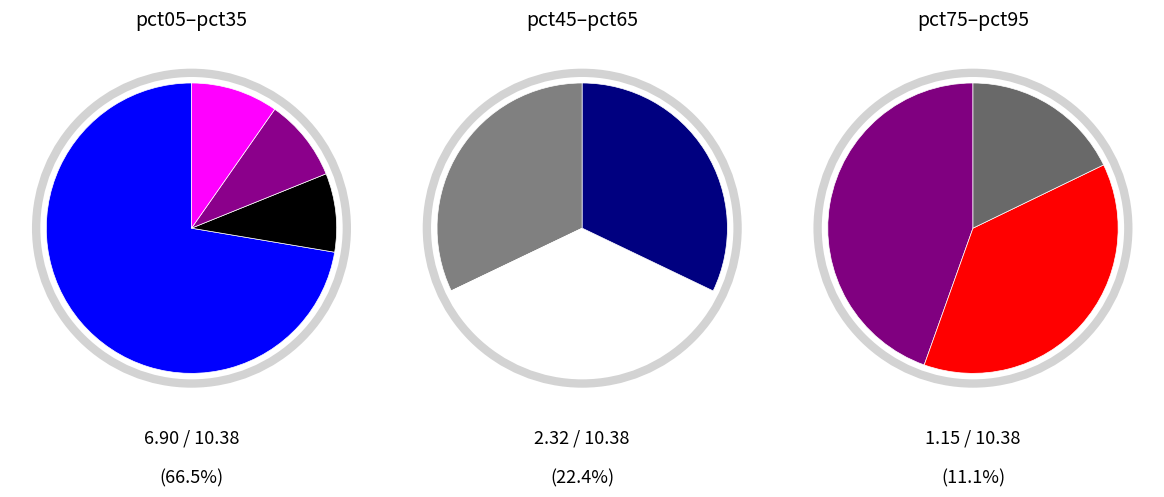

Rank the categories by value from lowest to highest.

pct95, pct85, pct75, pct15, pct25, pct35, pct45, pct65, pct55, pct05